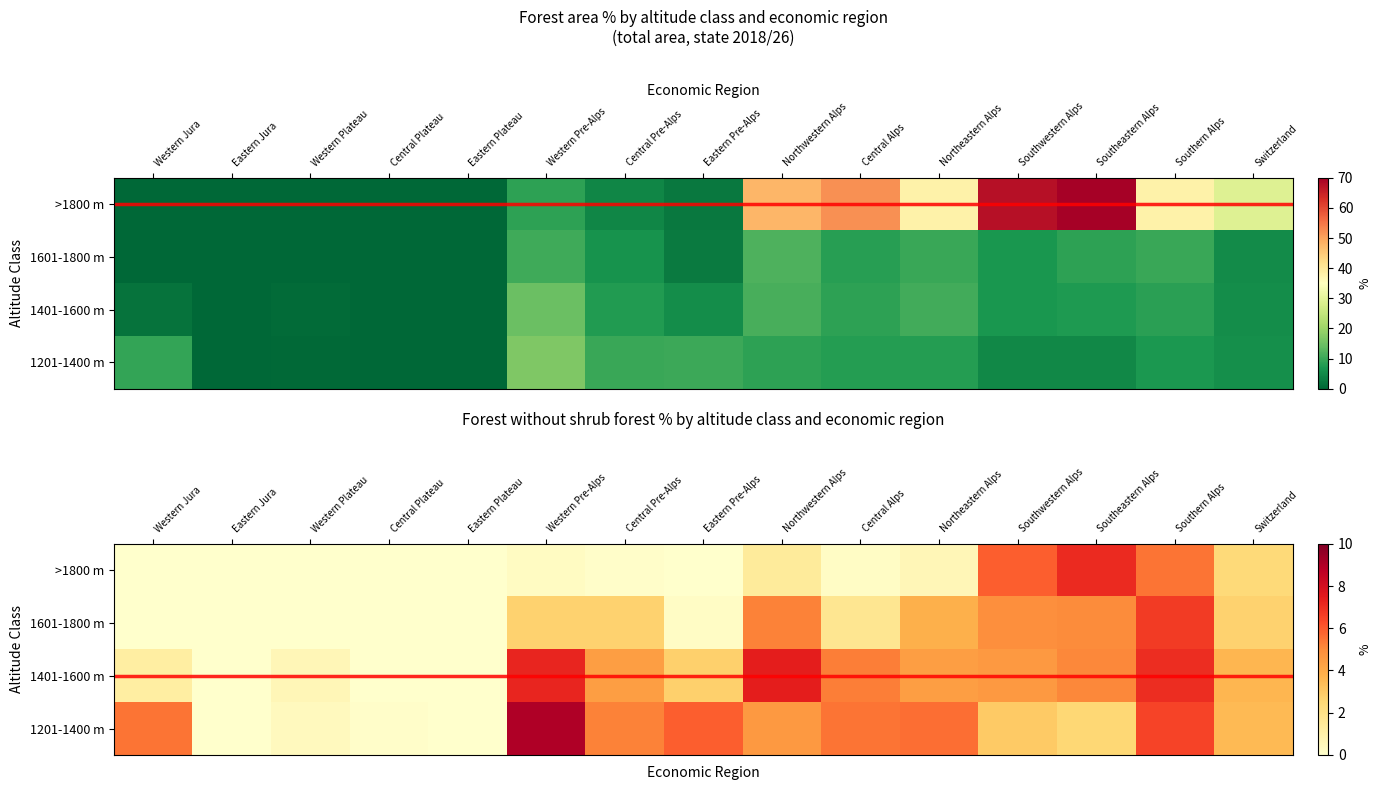

What is the average value of the 1601-1800 m series?

2.4